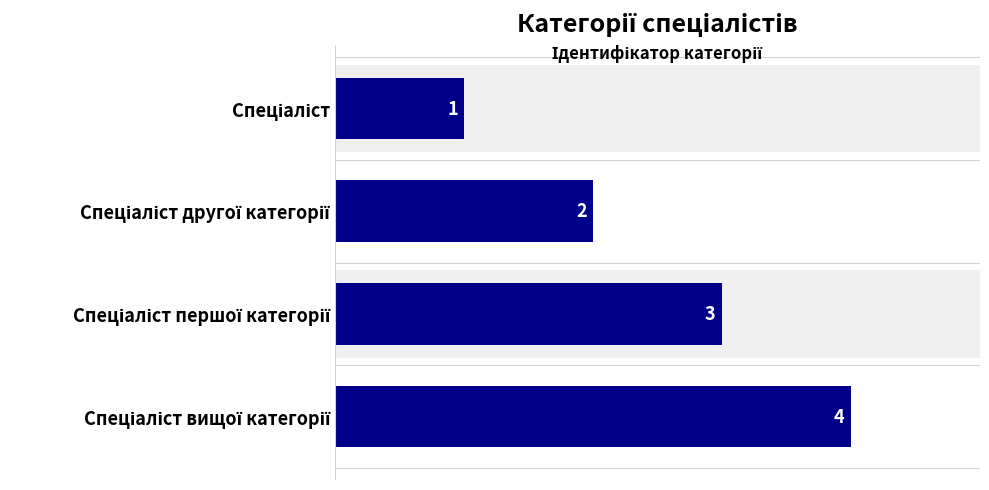

Reading left to right, extract all data points from this chart.

1	2	3	4